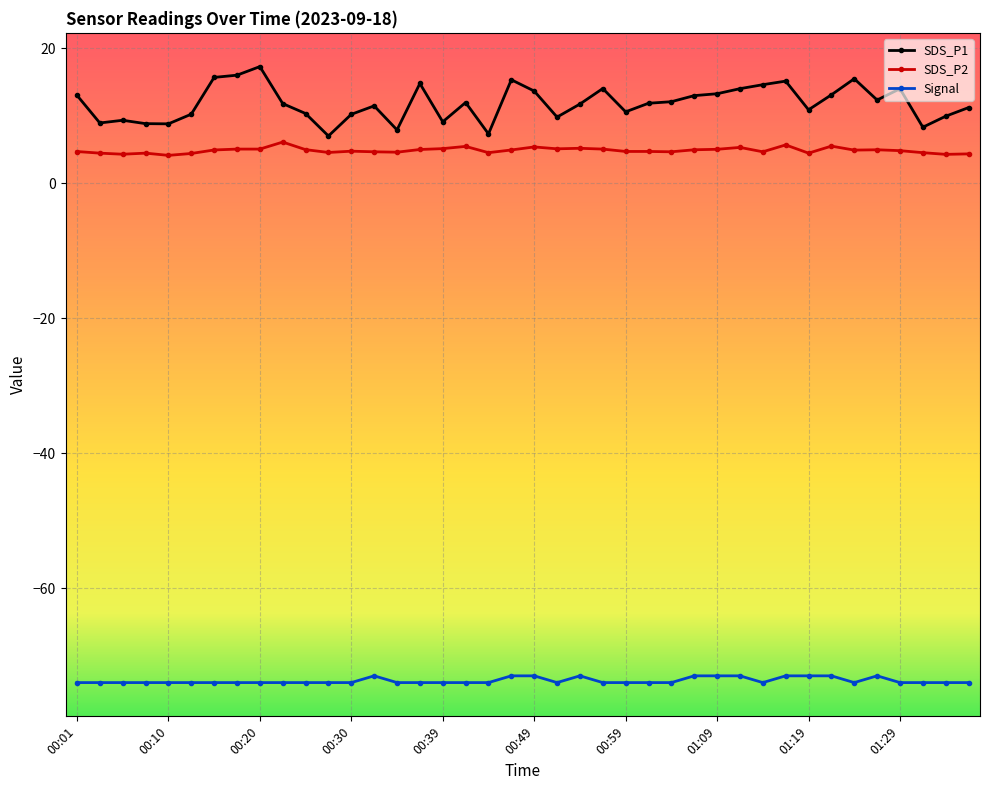

Which series has the largest range (max minus min)?

SDS_P1